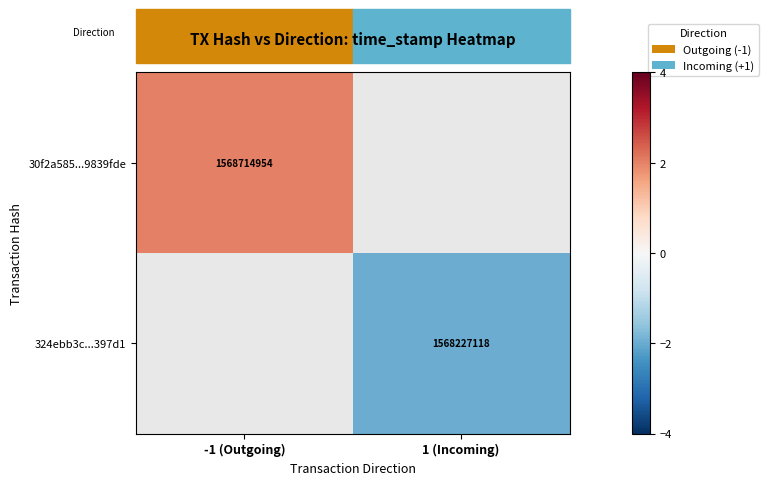

Count the number of categories in the chart.

2